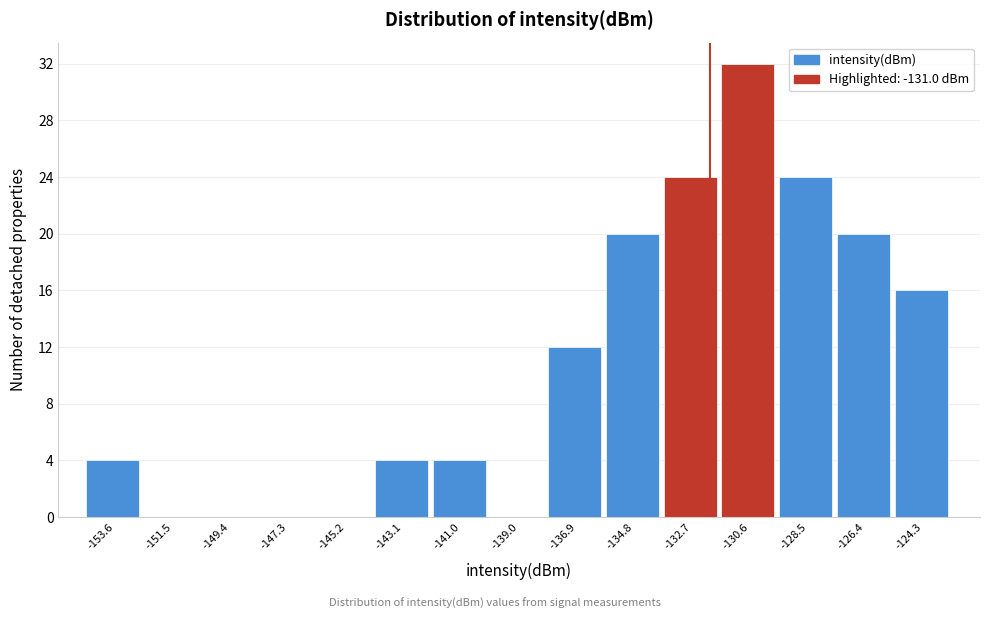

Reading left to right, extract all data points from this chart.

-153.6=4	-151.5=0	-149.4=0	-147.3=0	-145.2=0	-143.1=4	-141.0=4	-139.0=0	-136.9=12	-134.8=20	-132.7=24	-130.6=32	-128.5=24	-126.4=20	-124.3=16